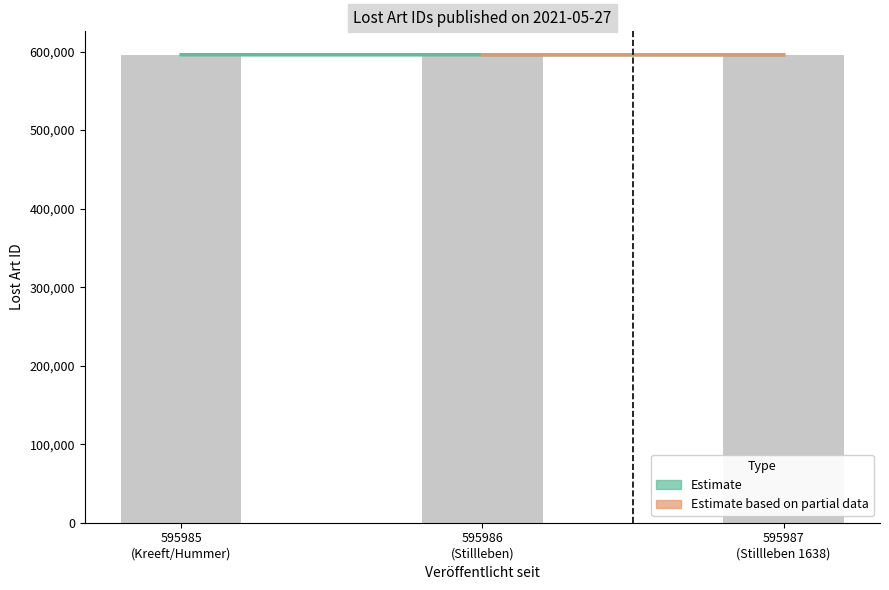

What is the greatest value displayed?

595987